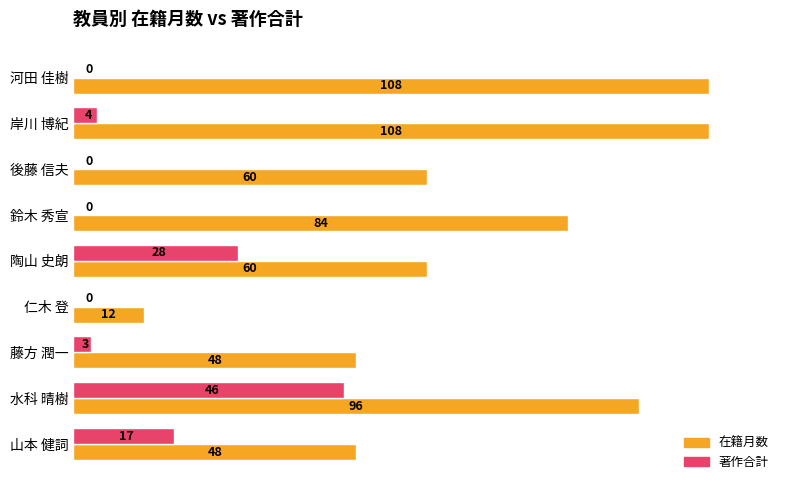

Is the value of 著作合計 at 陶山 史朗 greater than the value of 在籍月数 at 藤方 潤一?

No